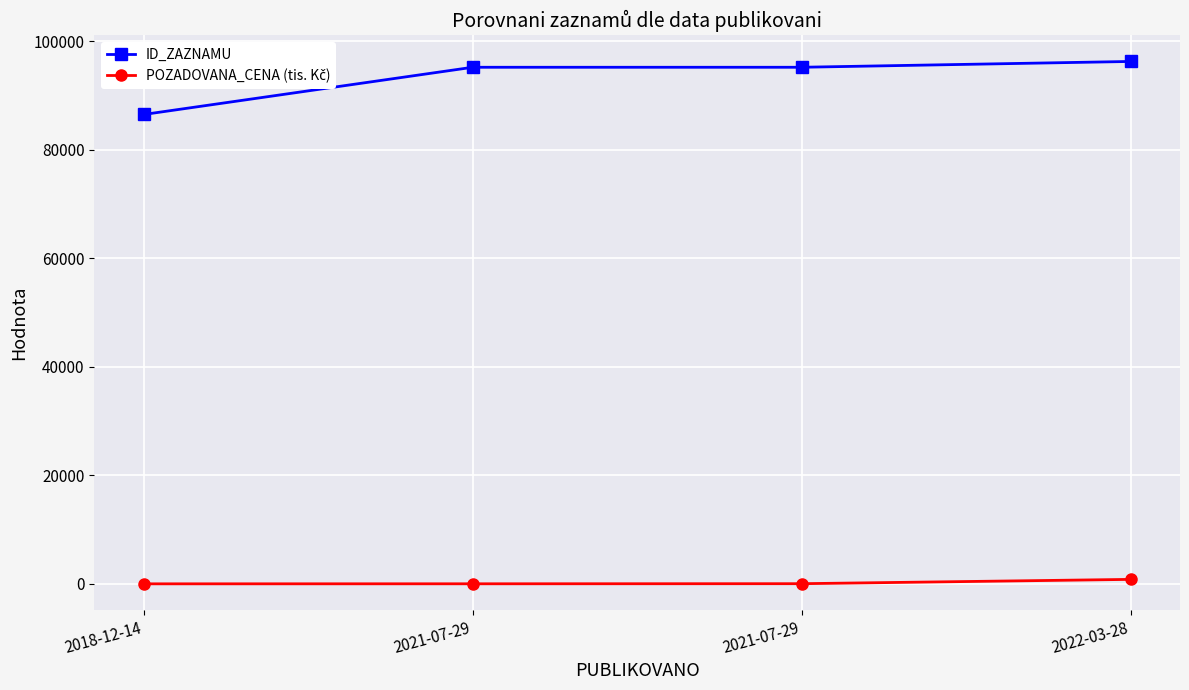

True or false: POZADOVANA_CENA (tis. Kč) has more than 0 interior local peaks.

False